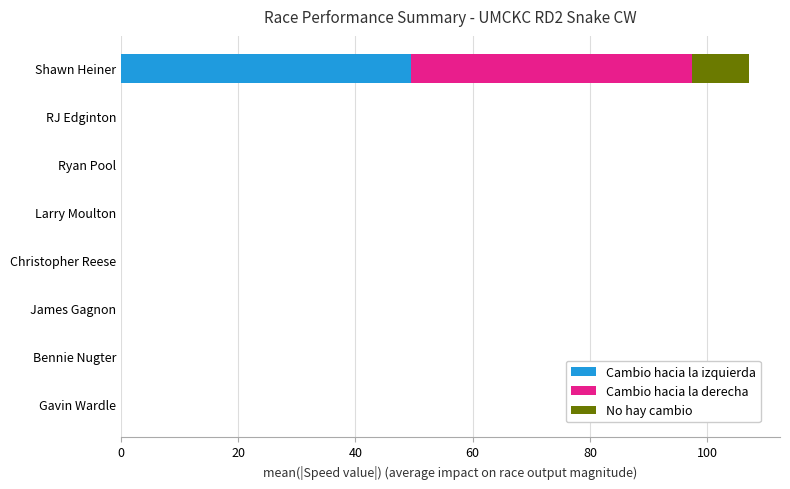

Is it true that Cambio hacia la izquierda equals 0.0 at Gavin Wardle?

True